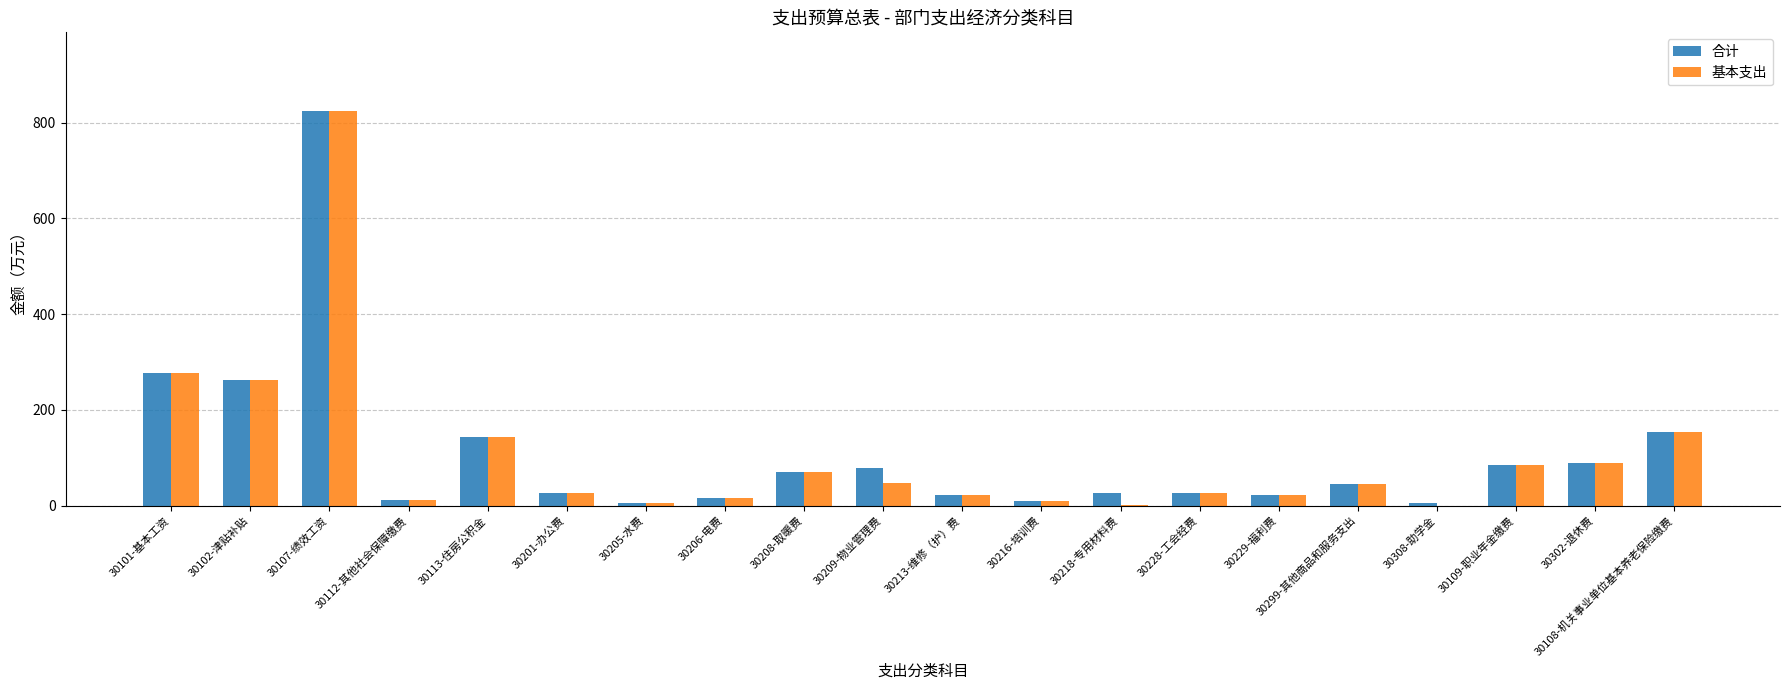

Are the bars horizontal?

No